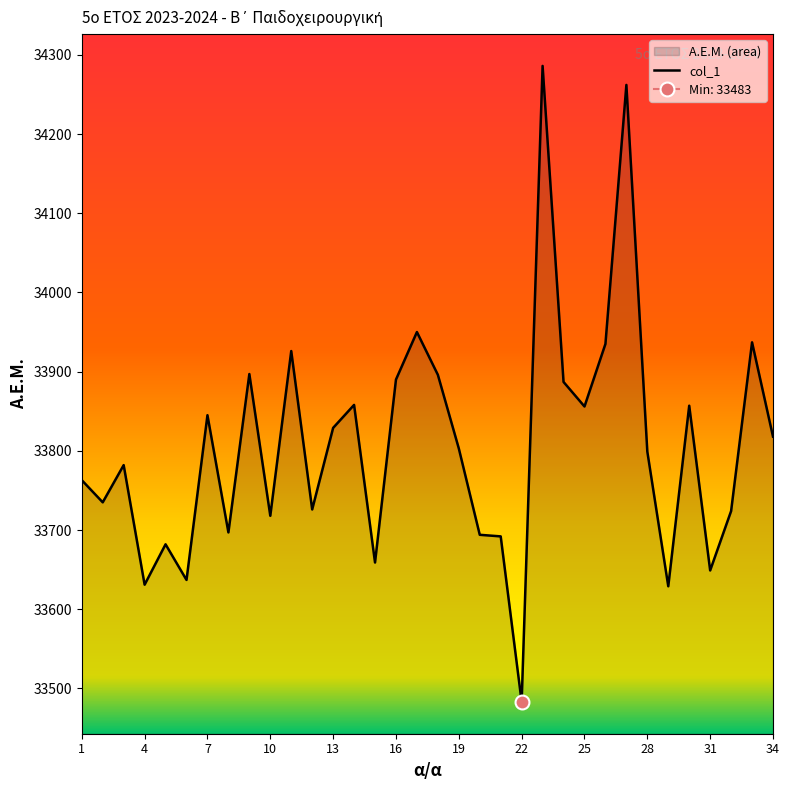

Which category has the lowest value in the col_1 series?

22